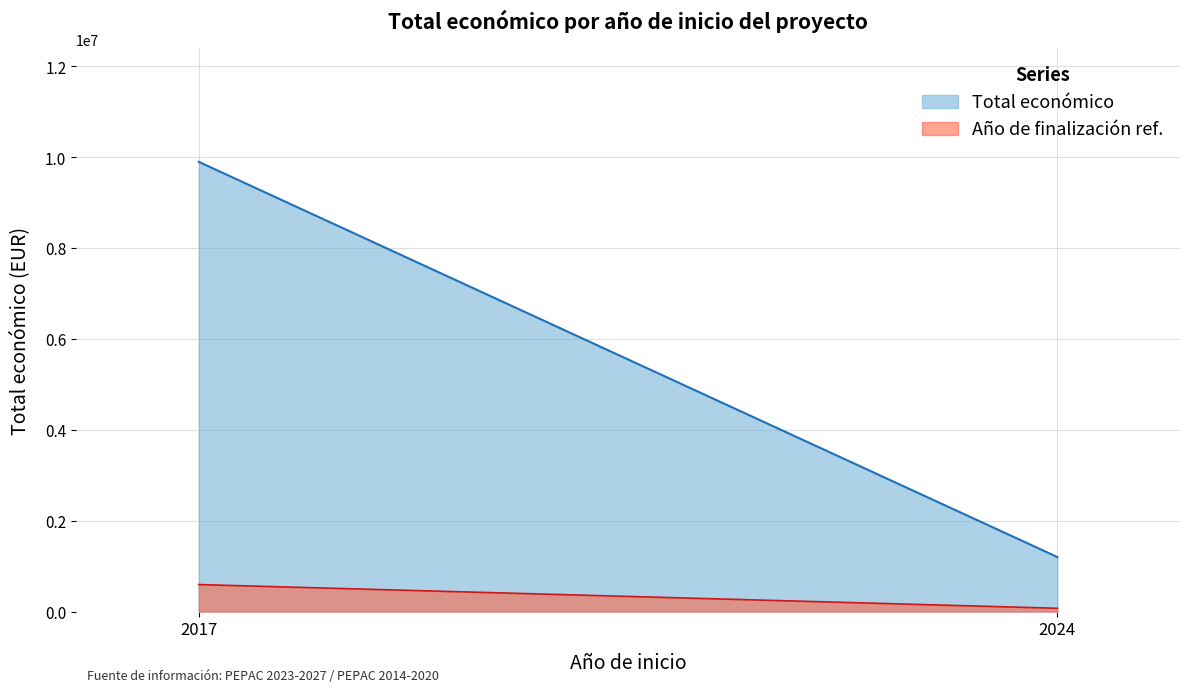

What is the difference between the maximum and minimum values in the Año de finalización ref. series?

522016.4